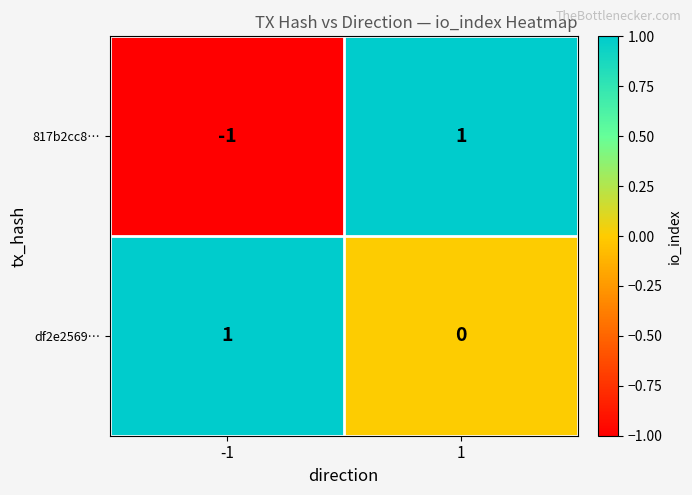

Rank the series by their average value, from highest to lowest.

df2e2569…, 817b2cc8…